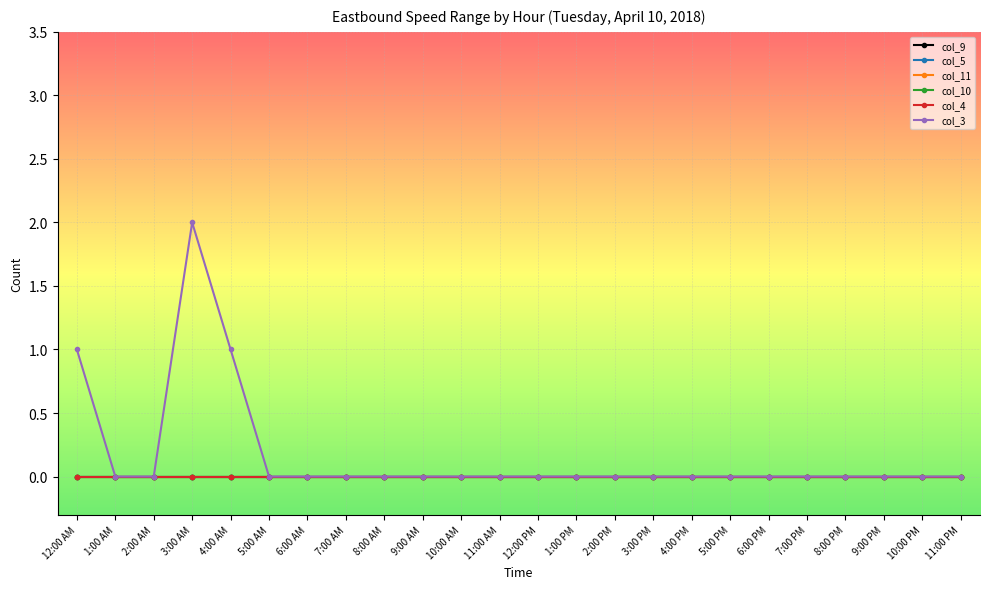

Which series changed the most between 11:00 AM and 10:00 PM?

col_9